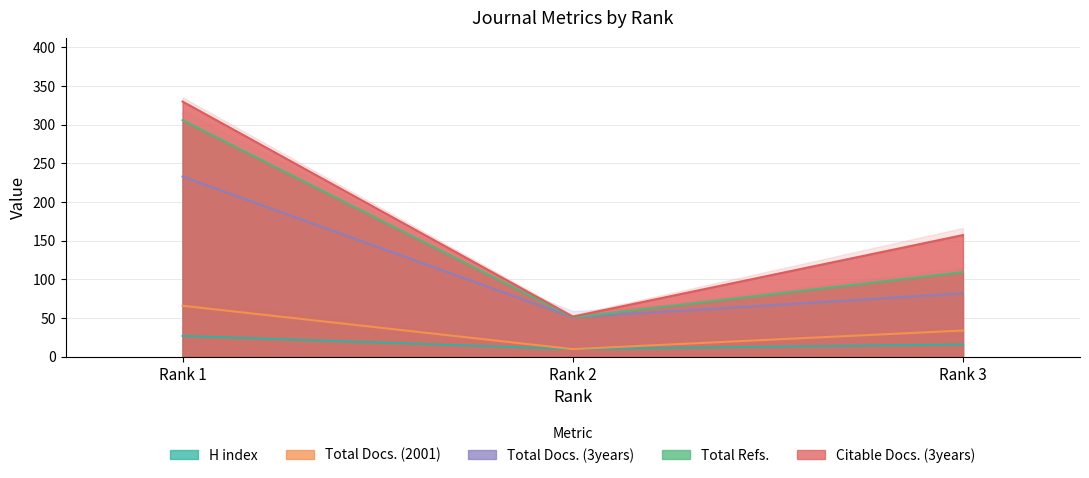

Does the chart have visible grid lines?

Yes